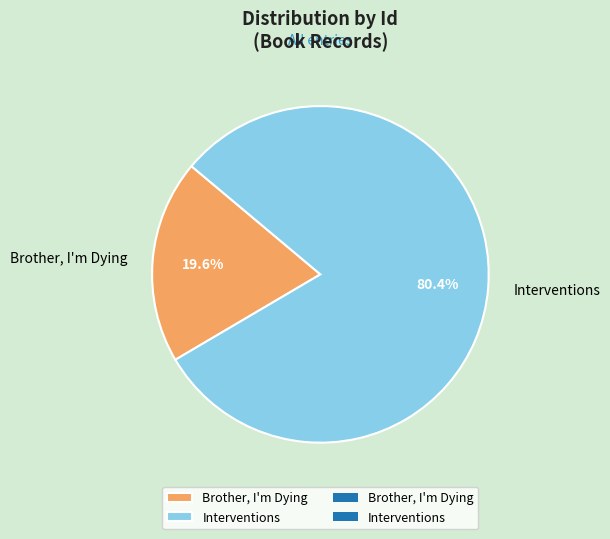

Is it true that Brother, I'm Dying is 20% of the pie?

True